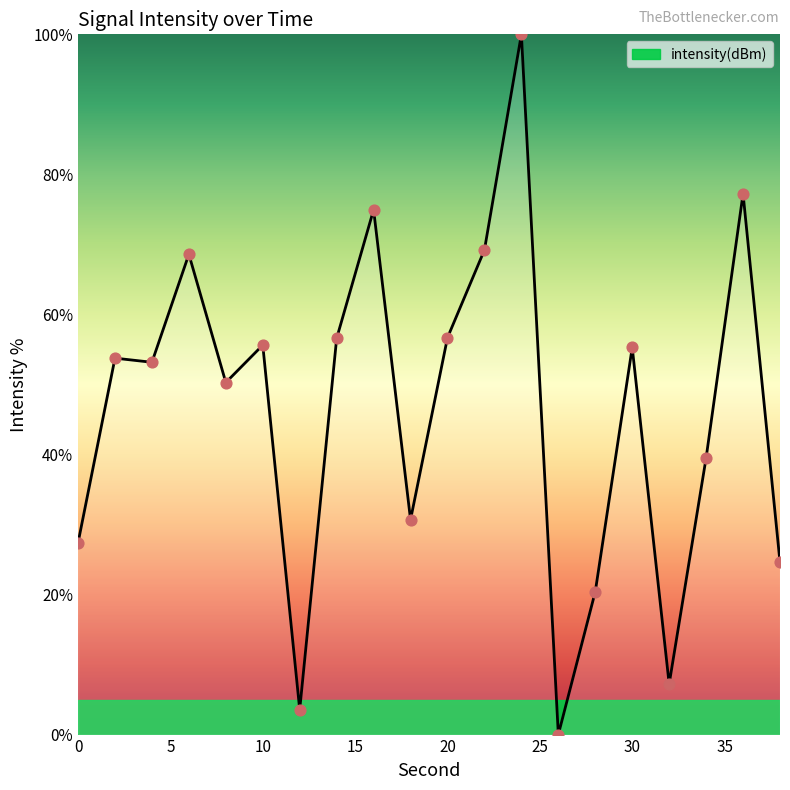

What is the maximum value shown in the chart?

100.0